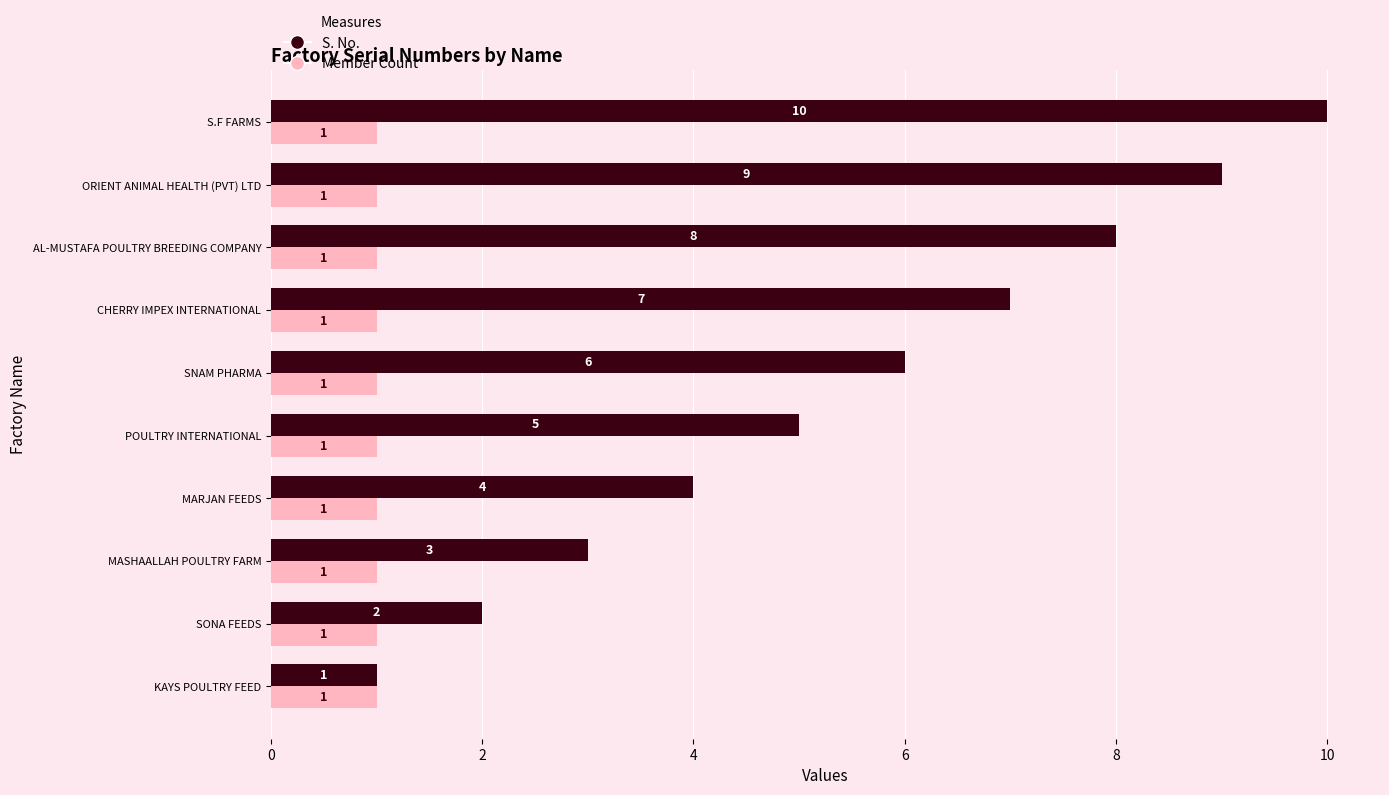

What is the difference between the second highest and minimum values in the S. No. series?

8